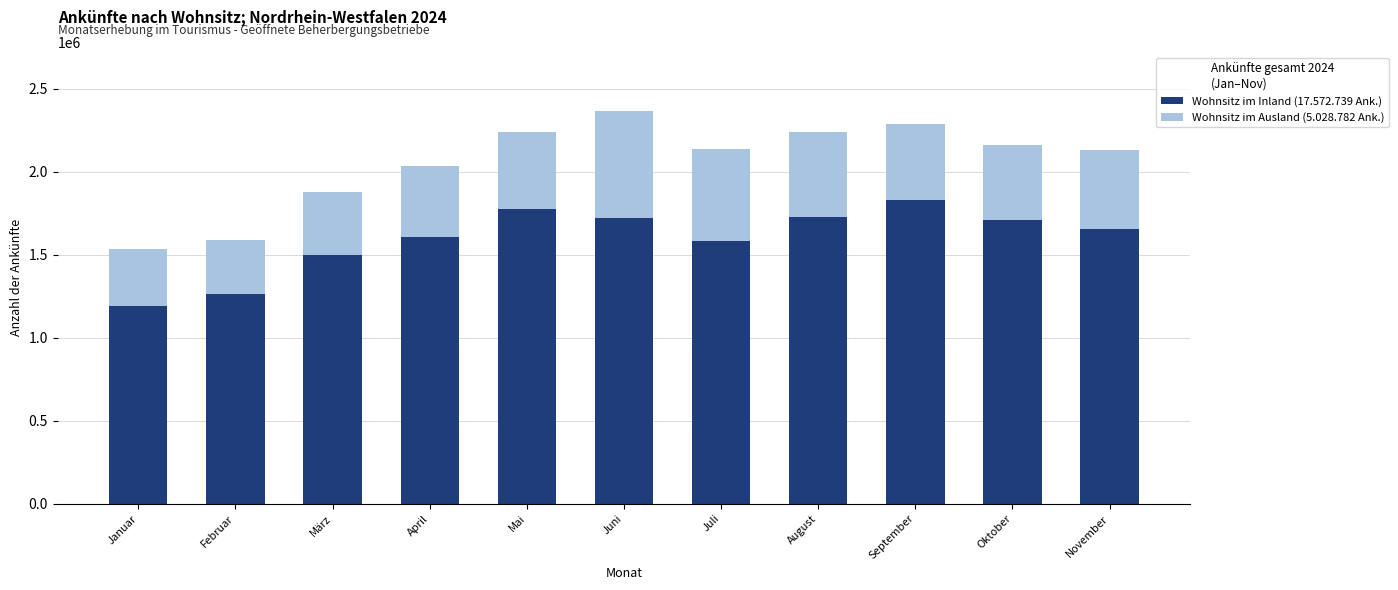

At which category is the sum across all series the highest?

Juni